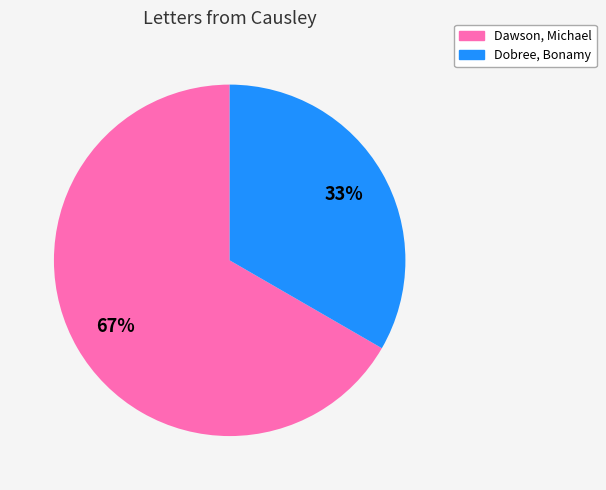

Does any single category account for the majority?

Yes